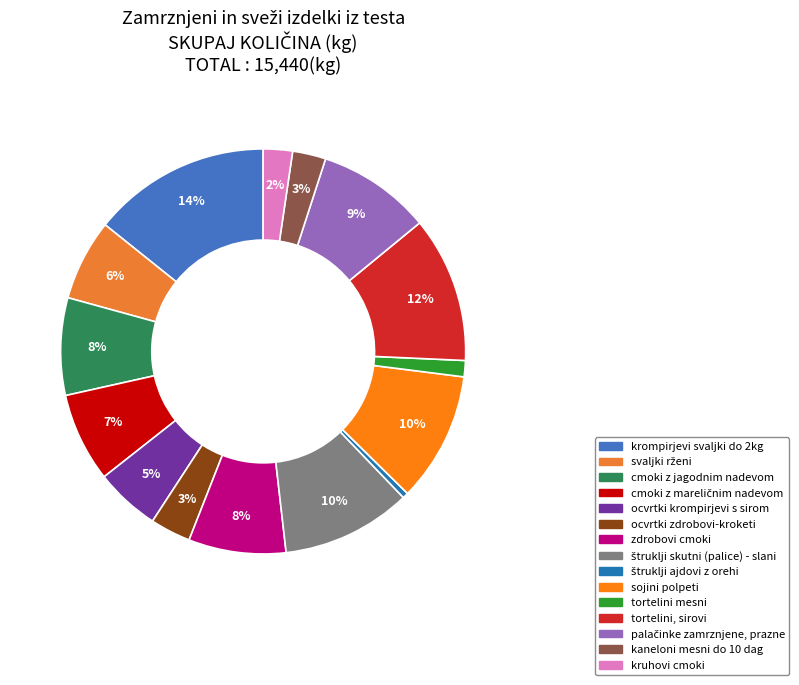

How many slices are in this pie chart?

15